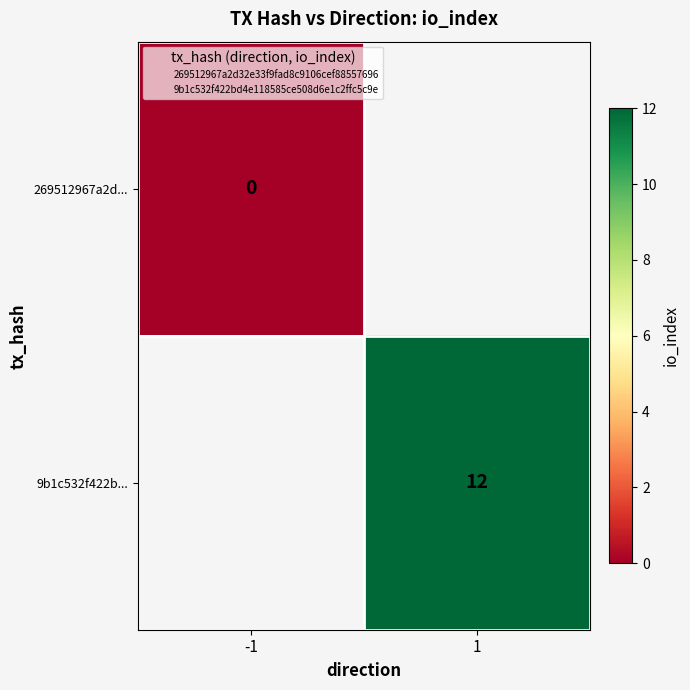

The value of 9b1c532f422b... at 1 is 21. True or false?

False